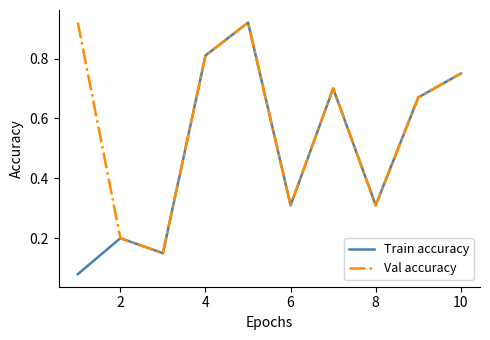

How many categories are shown in the chart?

10